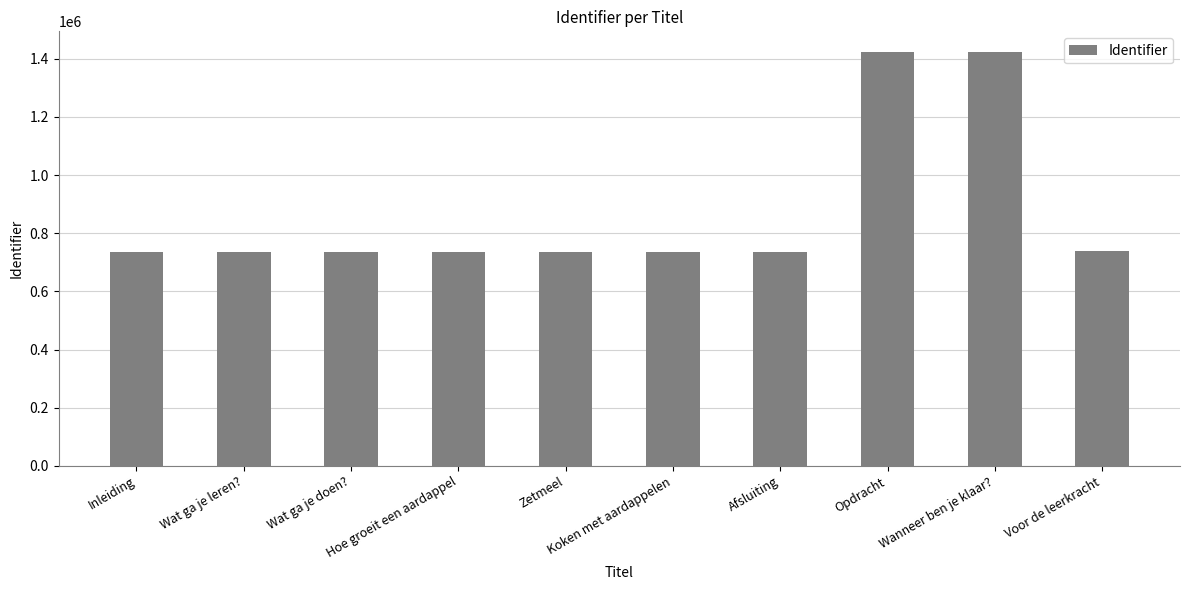

What is the value of the 2nd bar from the left?

734929